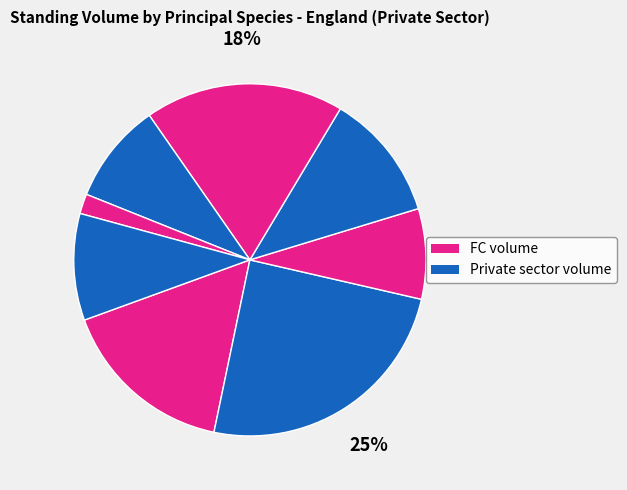

How many slices are in this pie chart?

8